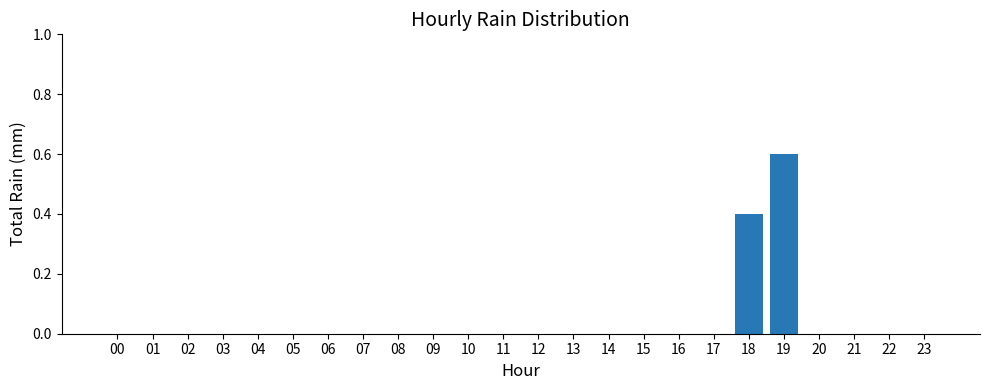

What is the greatest value displayed?

0.6